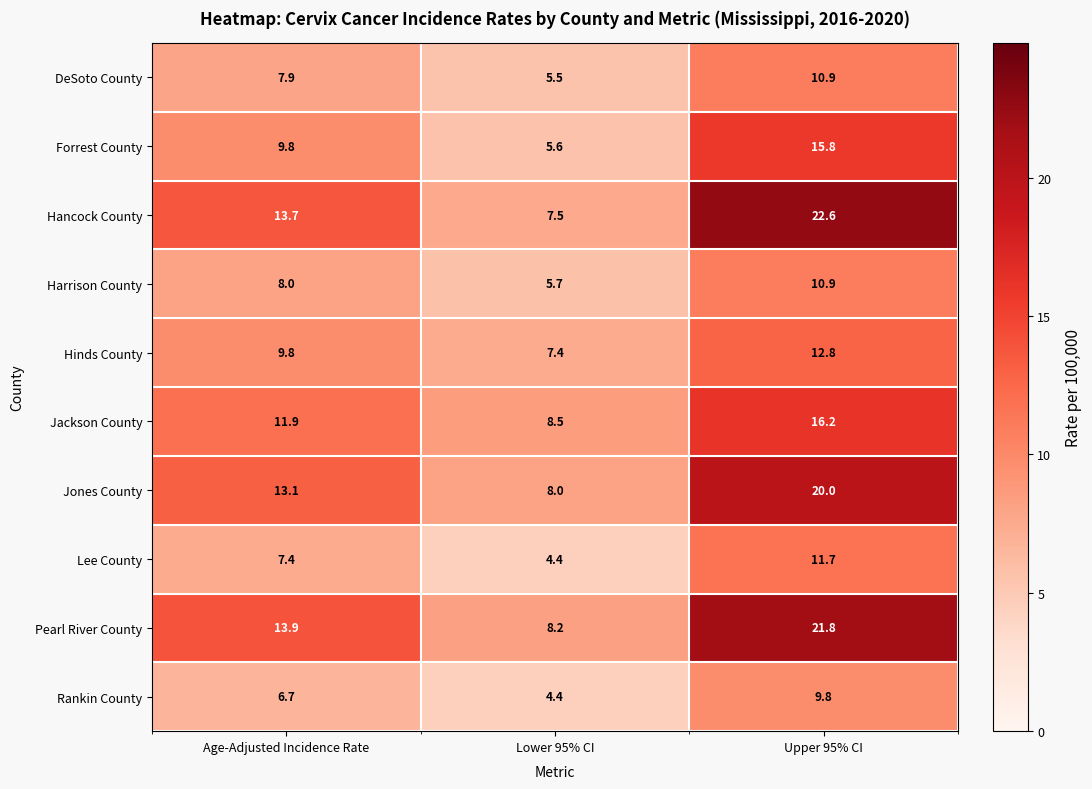

Reading right to left, transcribe all the data shown in this chart.

DeSoto County: 10.9	5.5	7.9
Forrest County: 15.8	5.6	9.8
Hancock County: 22.6	7.5	13.7
Harrison County: 10.9	5.7	8.0
Hinds County: 12.8	7.4	9.8
Jackson County: 16.2	8.5	11.9
Jones County: 20.0	8.0	13.1
Lee County: 11.7	4.4	7.4
Pearl River County: 21.8	8.2	13.9
Rankin County: 9.8	4.4	6.7